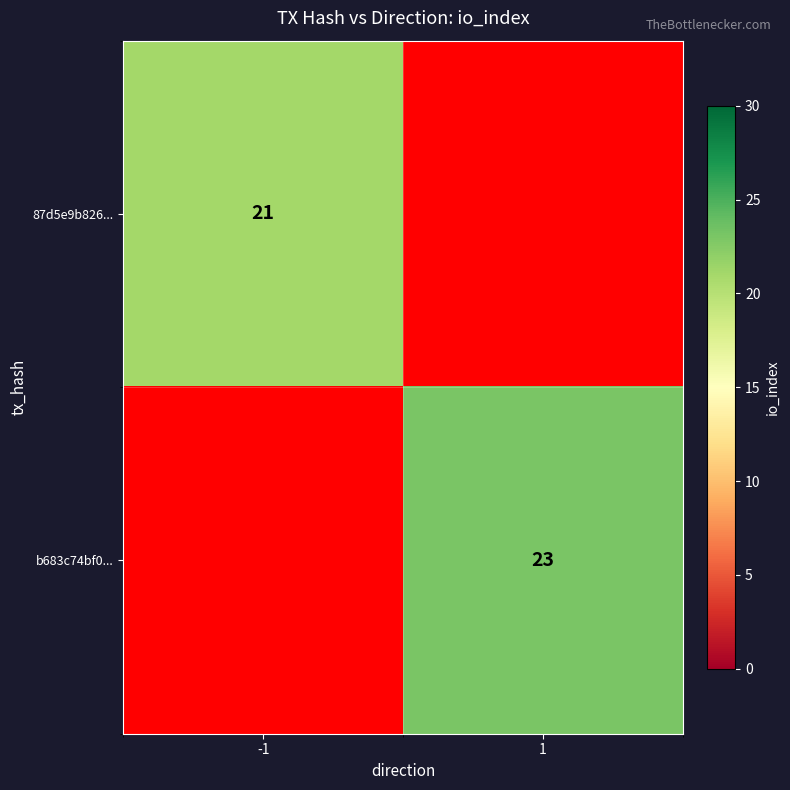

Is it true that 87d5e9b826... equals 37 at -1?

False